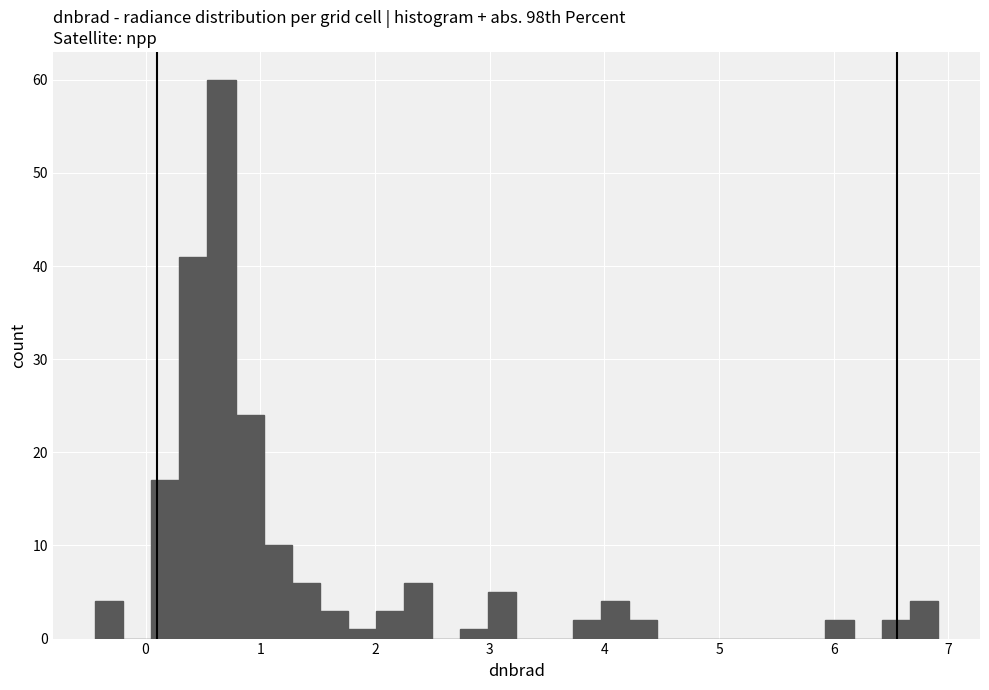

Read against the x-axis, roughly where is the centre of the tallest bar?

0.7